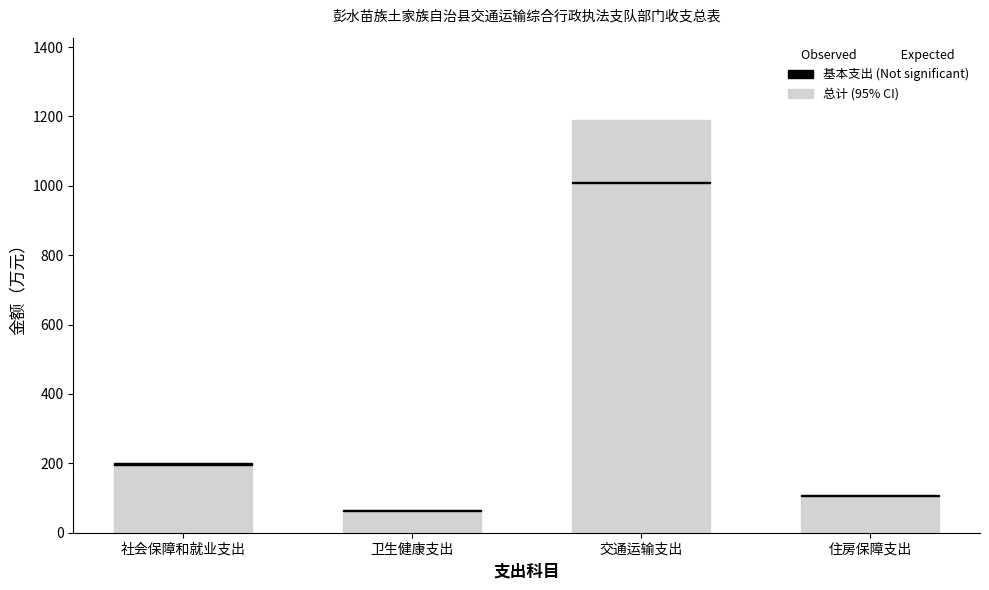

Rank the series by their average value, from highest to lowest.

总计, 基本支出